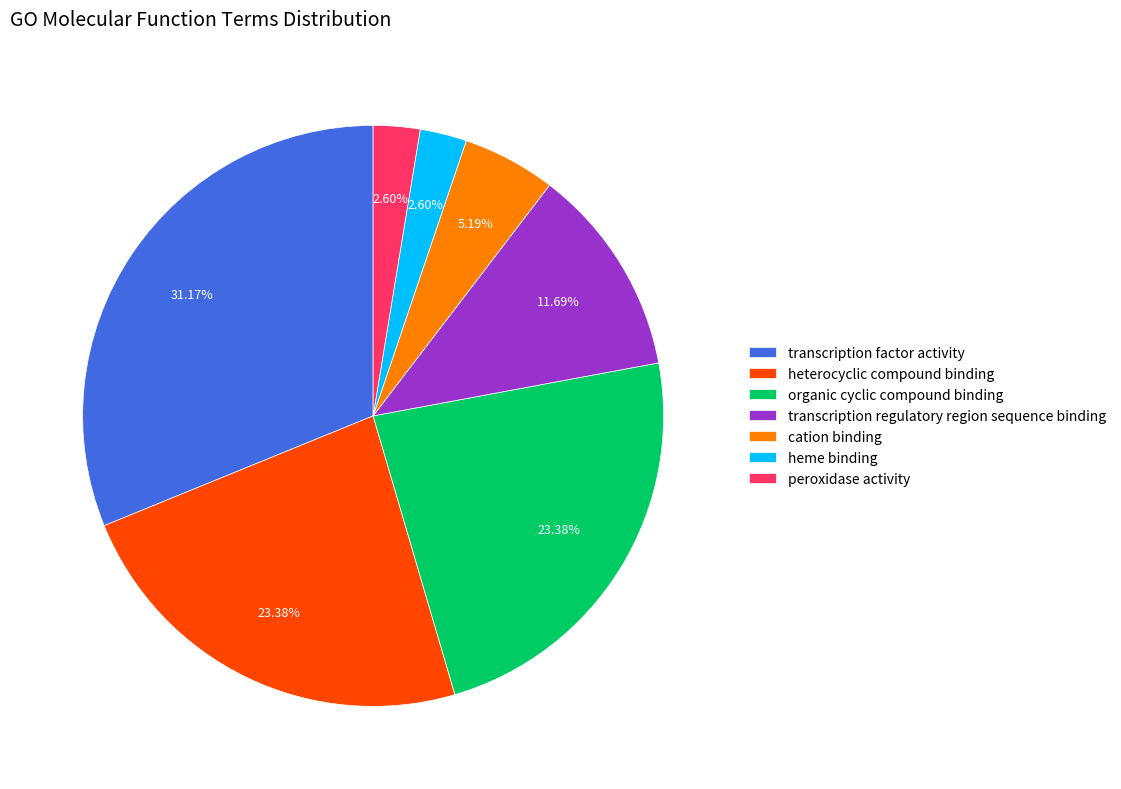

What is the largest slice in the pie chart?

transcription factor activity